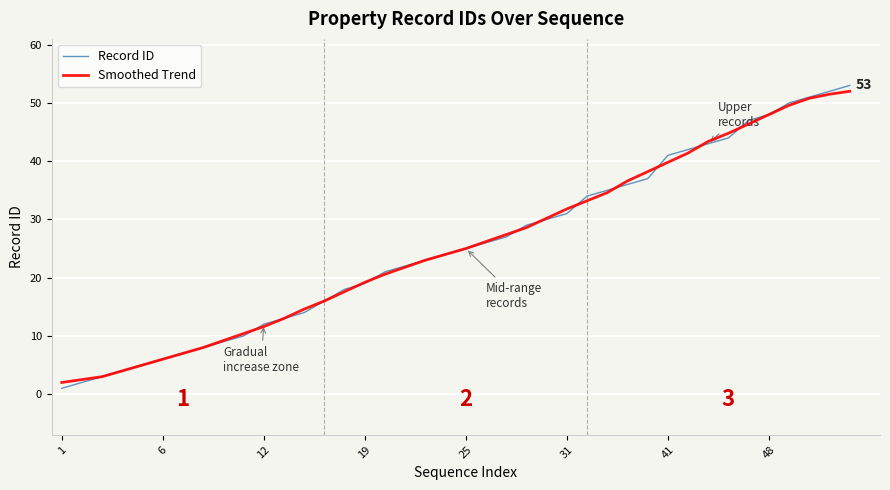

What is the highest value of the Smoothed Trend series?

52.0